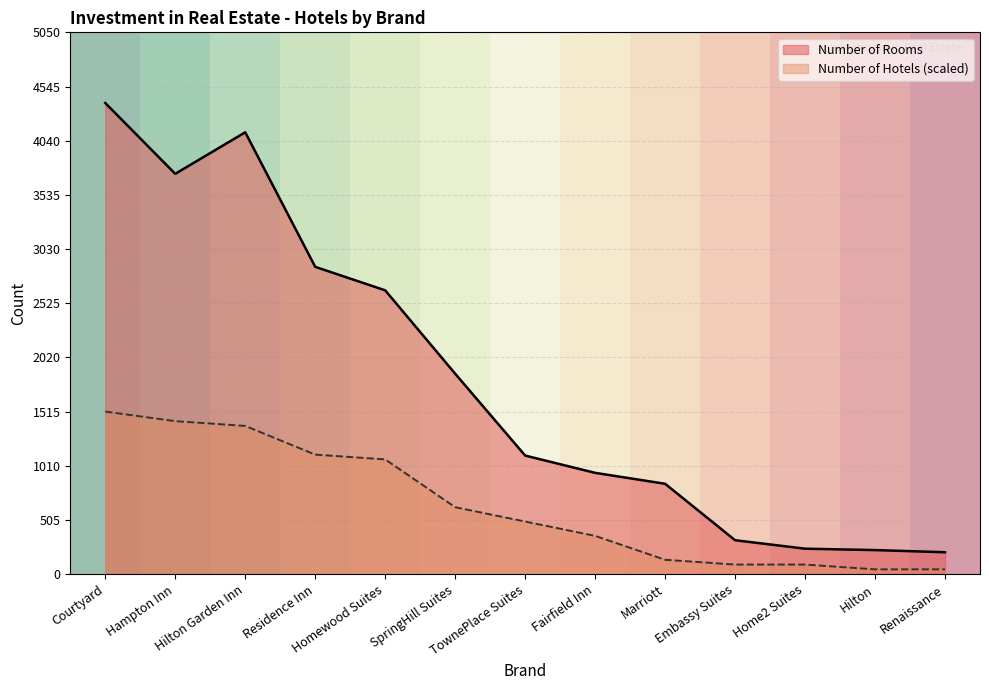

Where does the Number of Hotels series first go above 490?

Courtyard